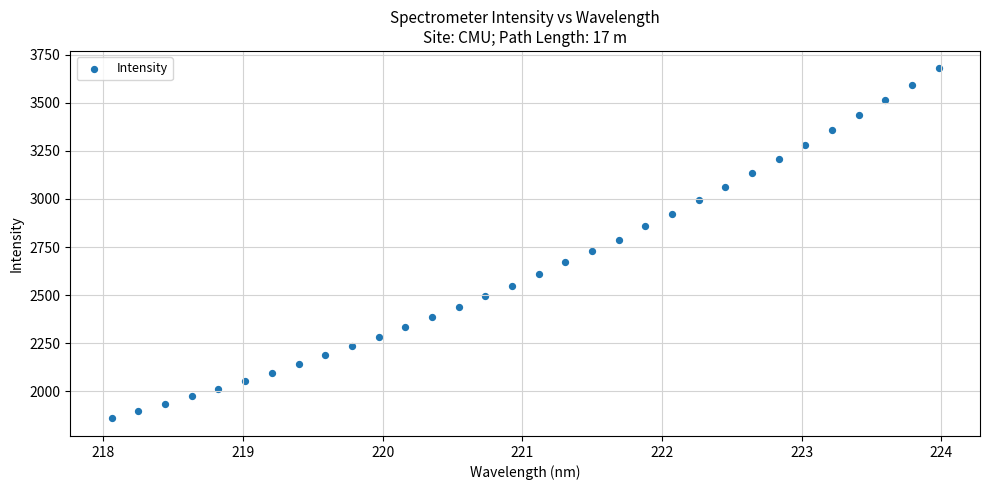

What is the range of Y values (max minus min)?

1818.5